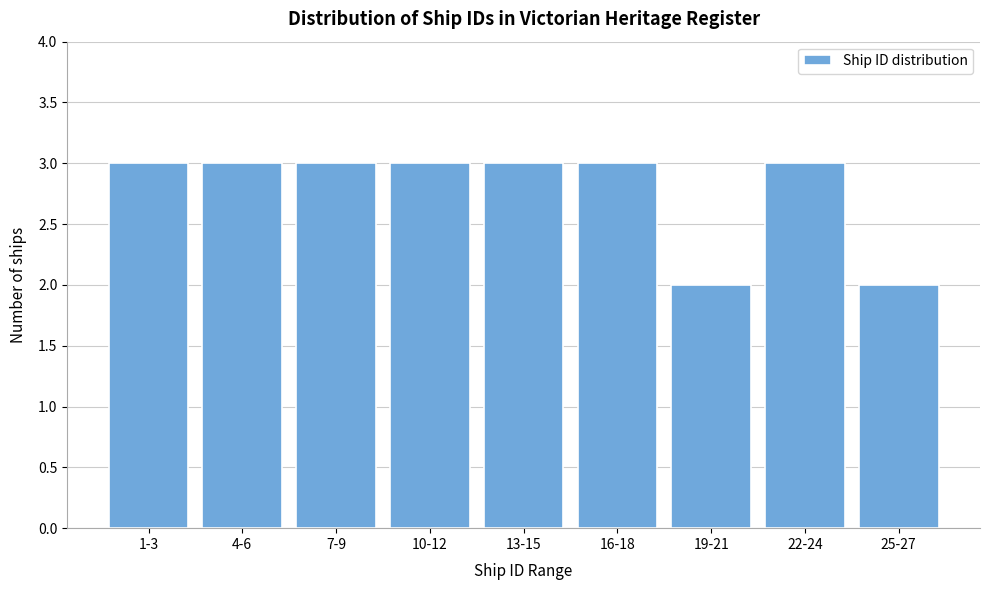

Reading left to right, what are all the values shown in this chart?

1-3=3	4-6=3	7-9=3	10-12=3	13-15=3	16-18=3	19-21=2	22-24=3	25-27=2